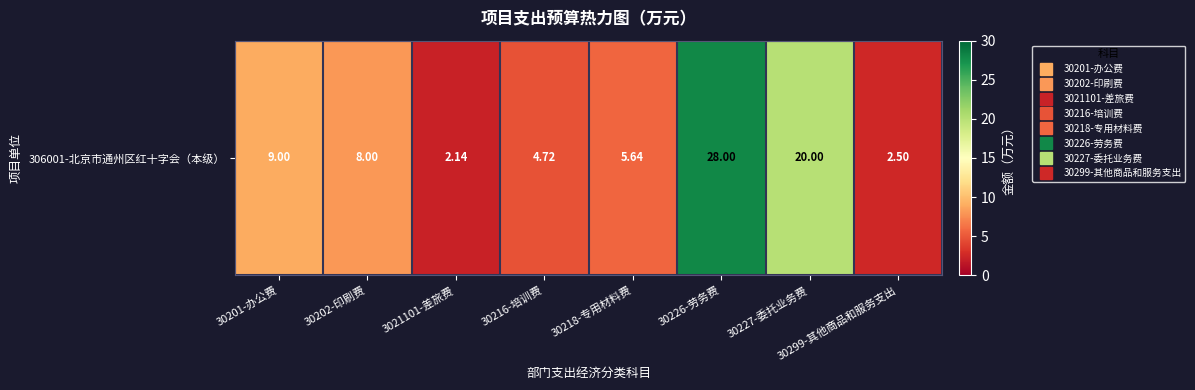

How many data points are less than 8?

4